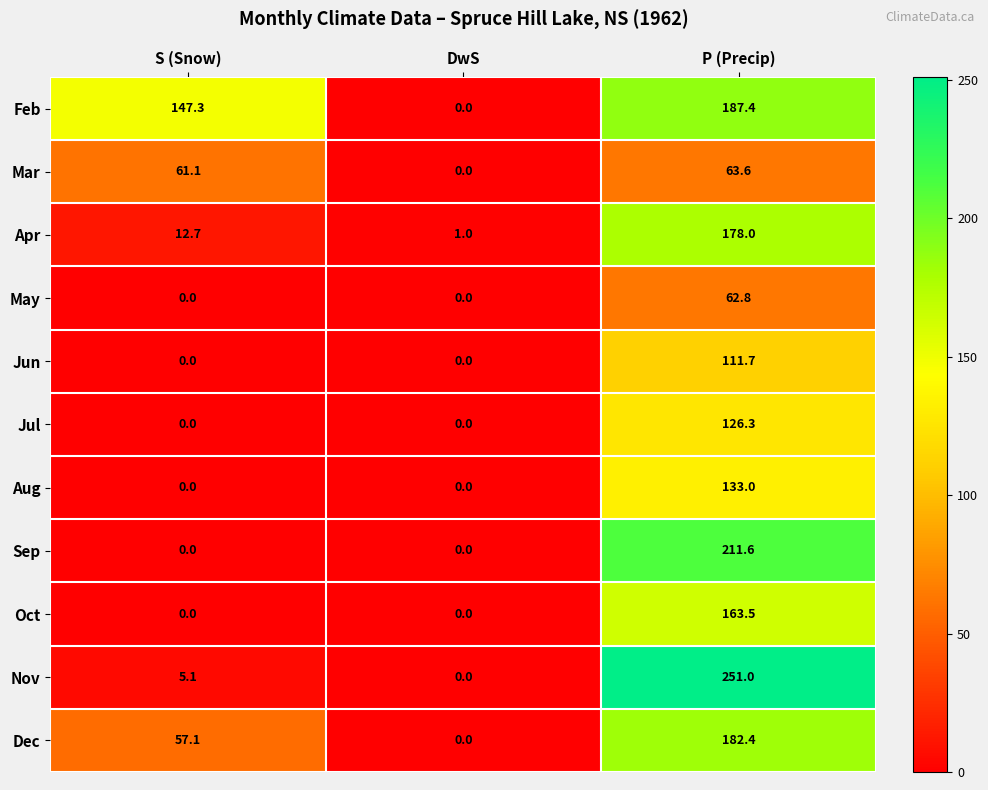

What is the difference between the highest and lowest values at DwS?

1.0